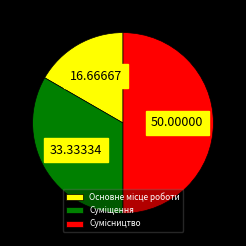

To the nearest percent, what is the difference between the Сумісництво and Основне місце роботи slice percentages?

33%